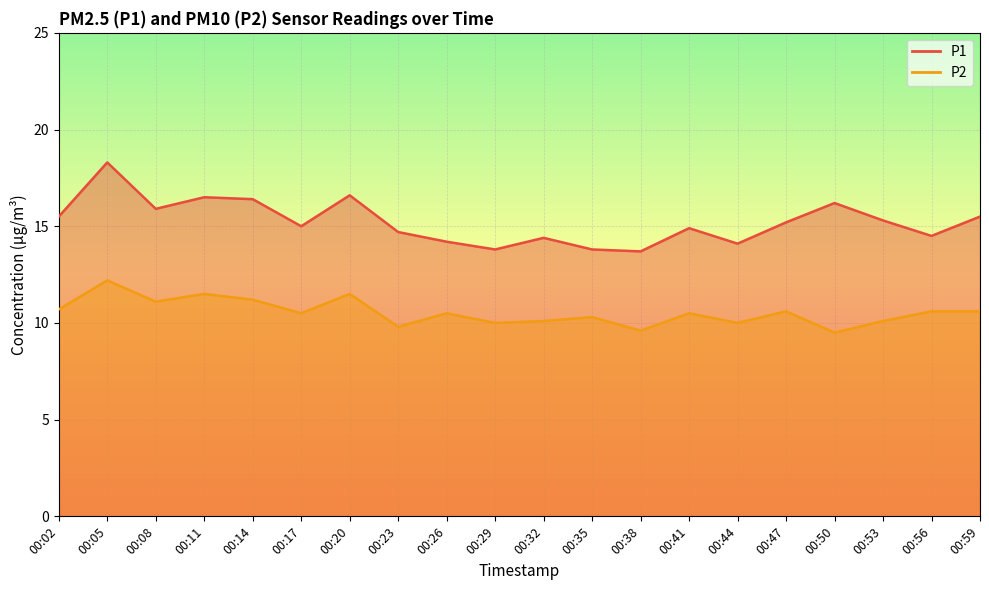

How many lines are shown in the chart?

2